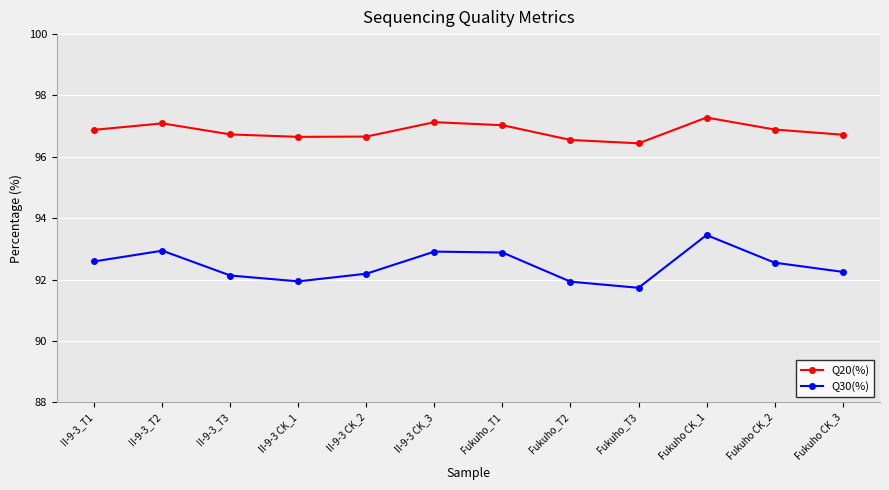

What is the difference between the maximum and second lowest values in the Q20(%) series?

0.7